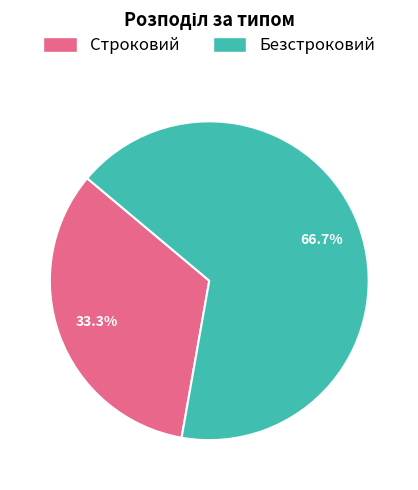

What is the largest slice in the pie chart?

Безстроковий